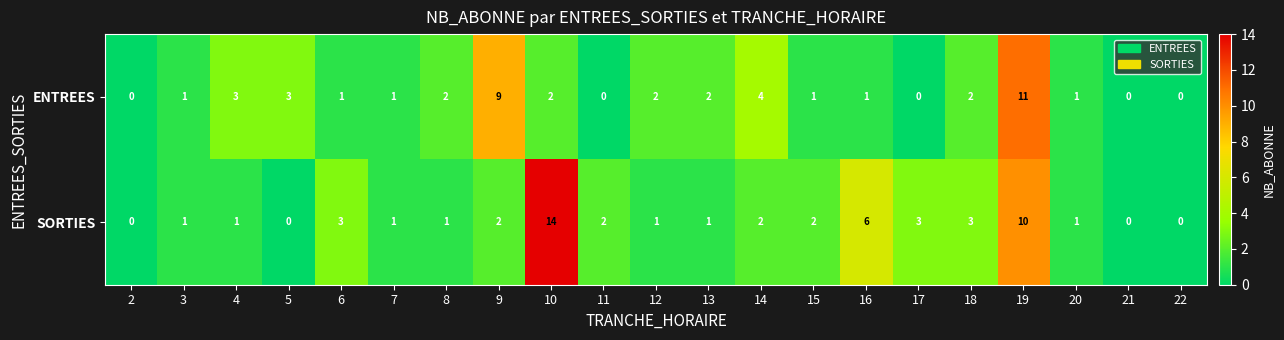

What is the average value of the SORTIES series?

3